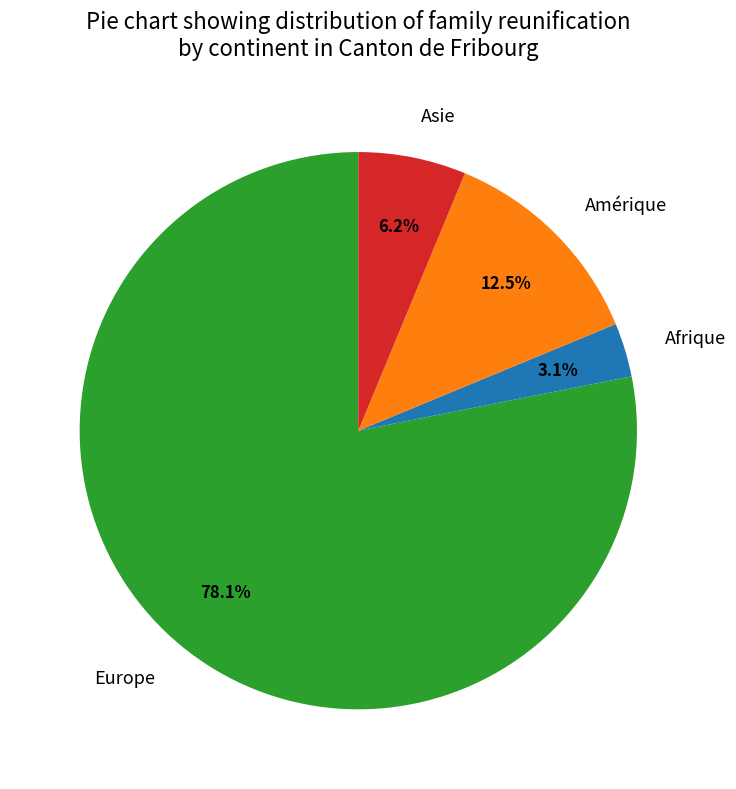

What is the ratio of the value at Amérique to the value at Europe?

0.2